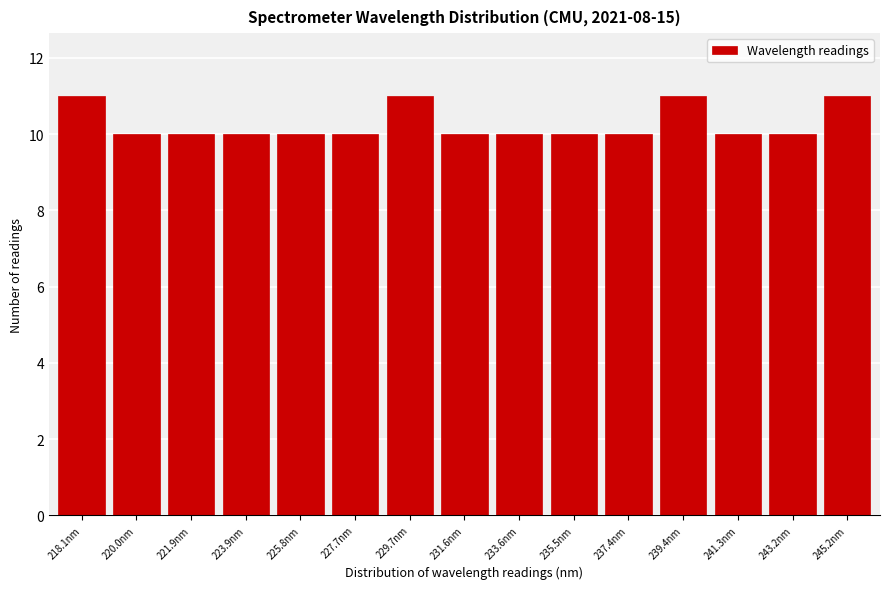

Reading left to right, transcribe all the data shown in this chart.

11	10	10	10	10	10	11	10	10	10	10	11	10	10	11